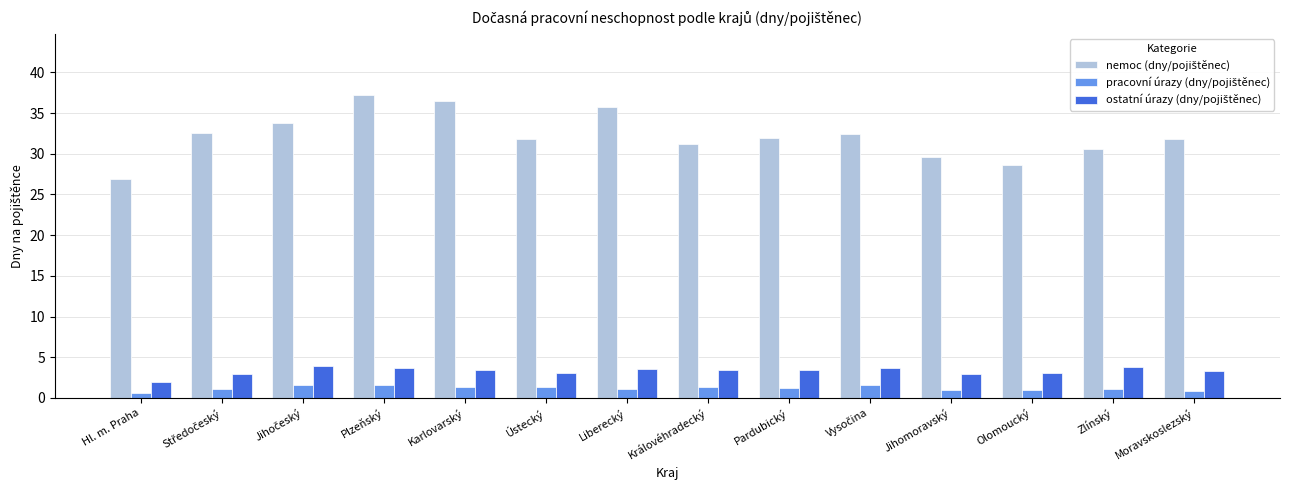

At how many categories does at least one series exceed 11?

14